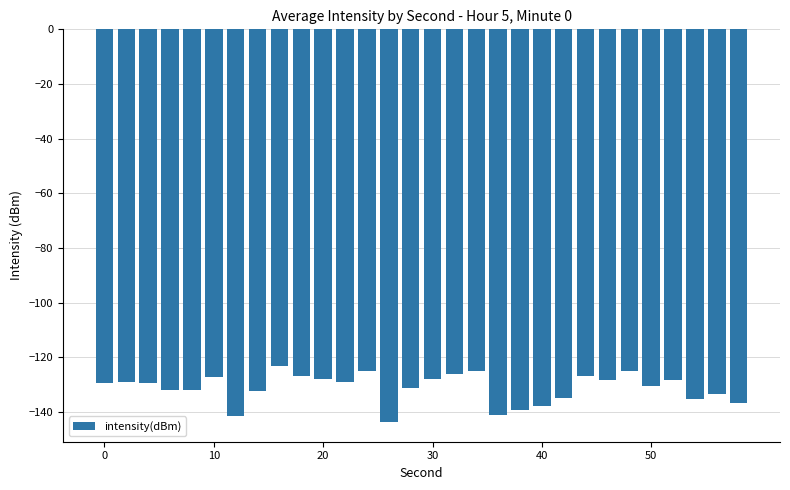

What is the value of the 26th bar from the left?

-130.6